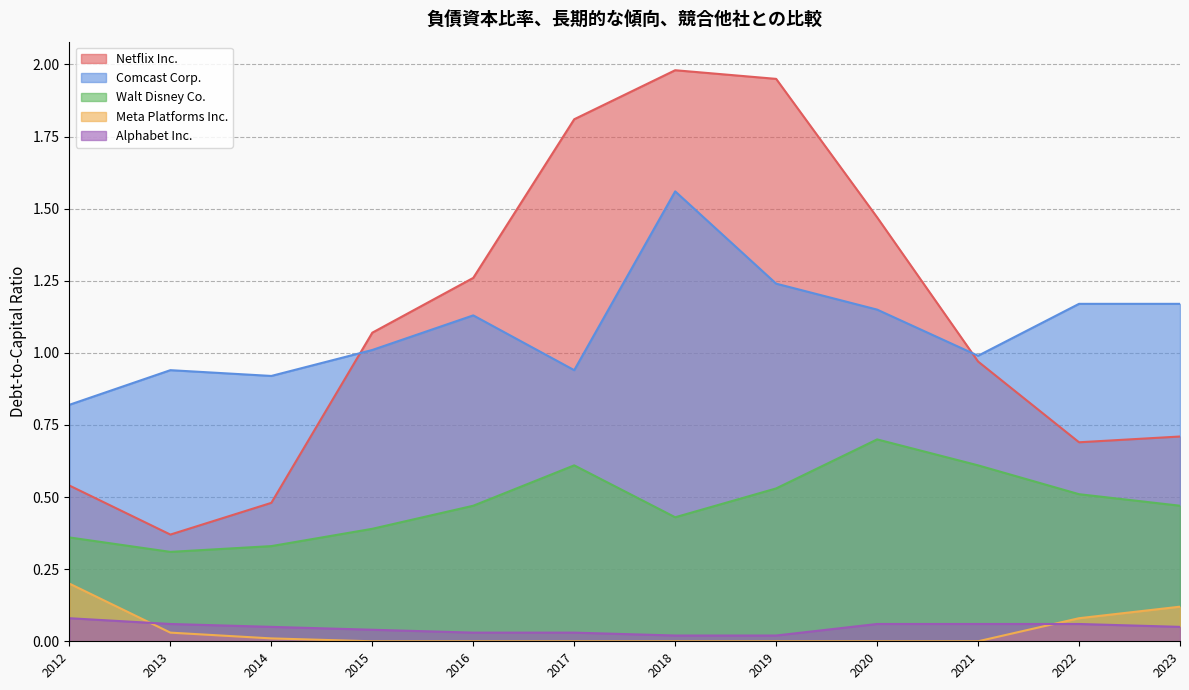

Rank the series at 2018 from lowest to highest value.

Meta Platforms Inc., Alphabet Inc., Walt Disney Co., Comcast Corp., Netflix Inc.